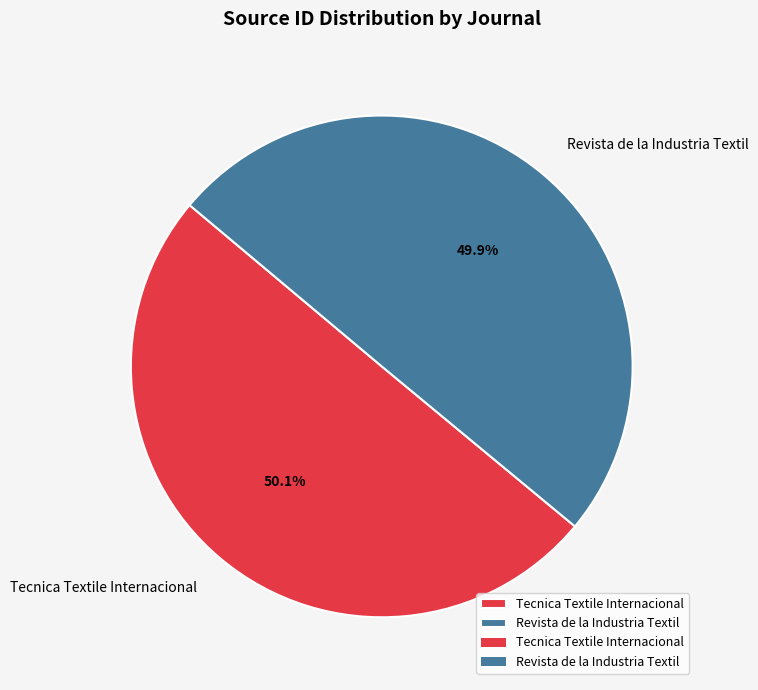

What is the total percentage of Revista de la Industria Textil and Tecnica Textile Internacional?

100.0%